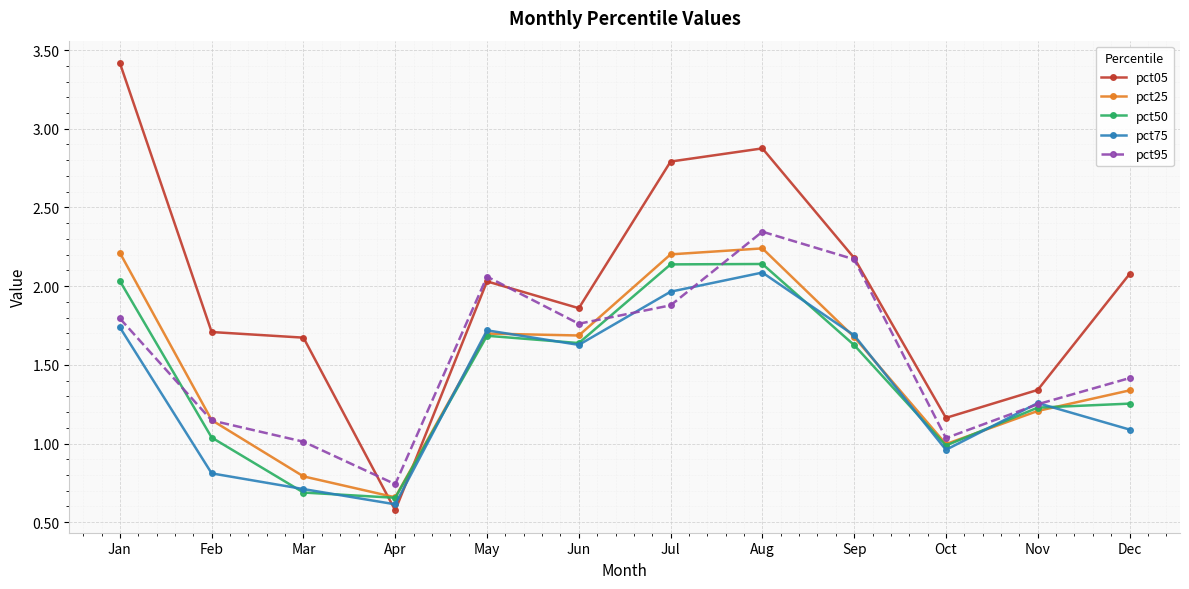

True or false: pct75 has a value of 1.1 at Dec.

True